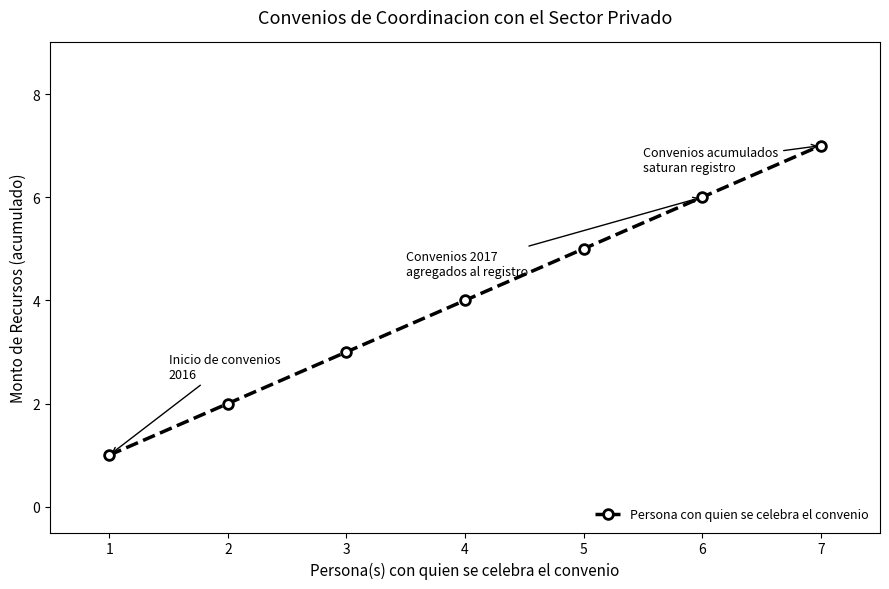

Reading right to left, extract all data points from this chart.

7=7	6=6	5=5	4=4	3=3	2=2	1=1